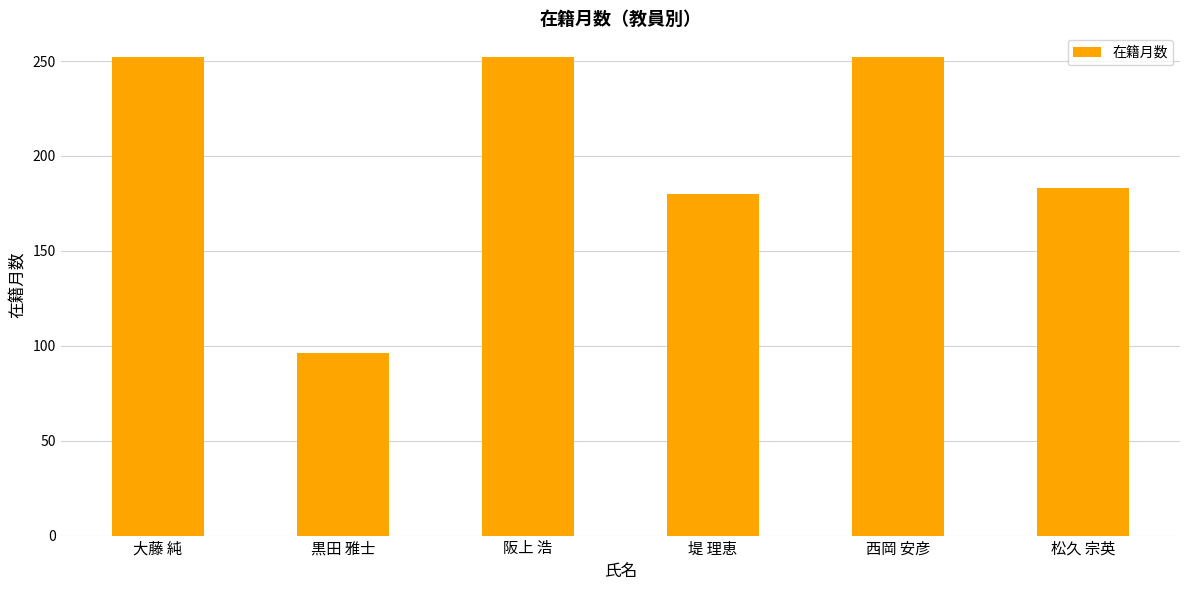

What is the minimum value shown in the chart?

96